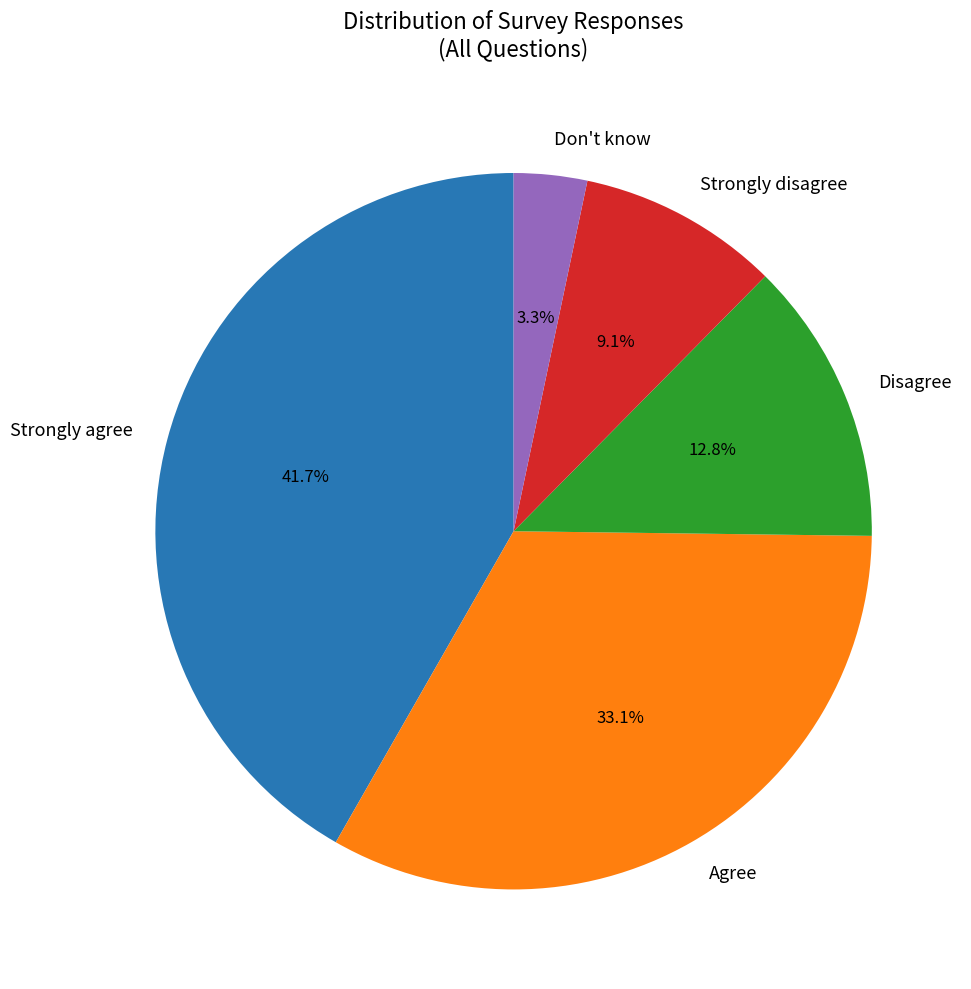

What is the largest slice in the pie chart?

Strongly agree